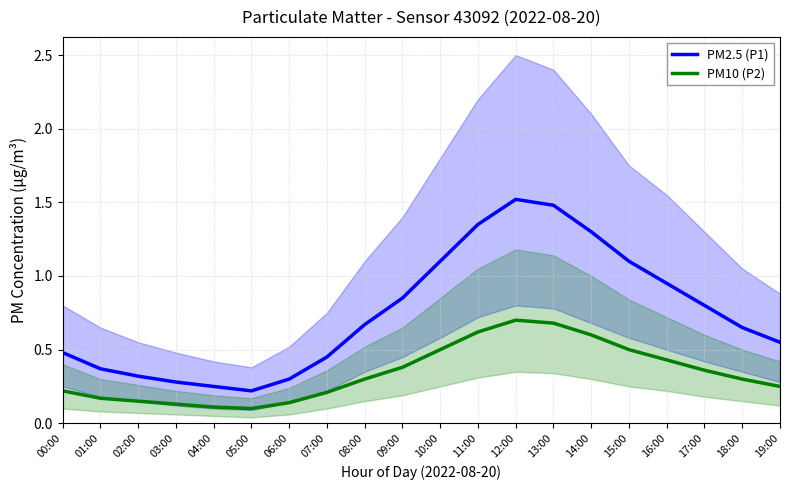

Is this an area chart (filled region under the line)?

No